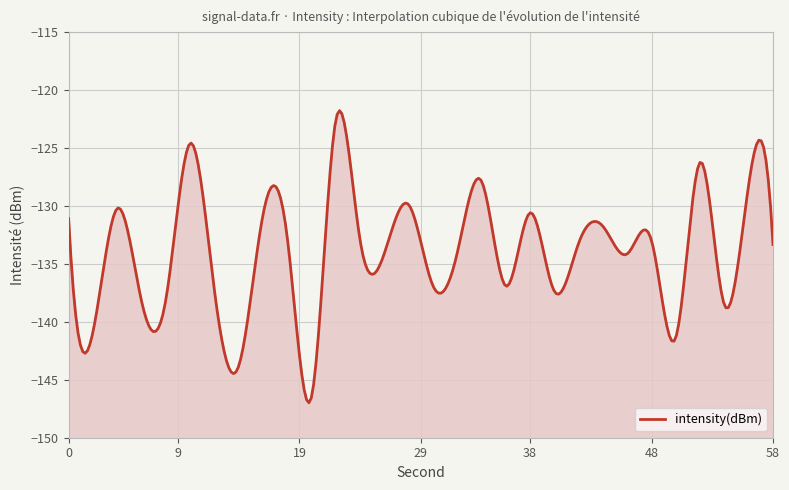

At which category does the data reach its first local valley?

2